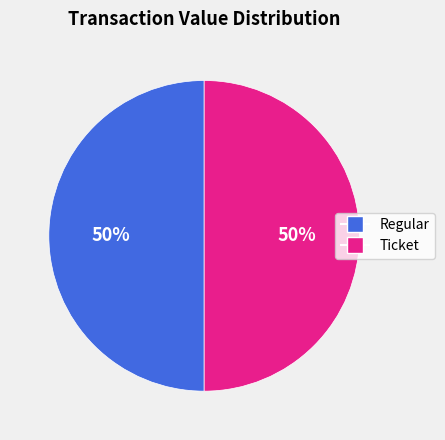

How many segments does this pie chart have?

2